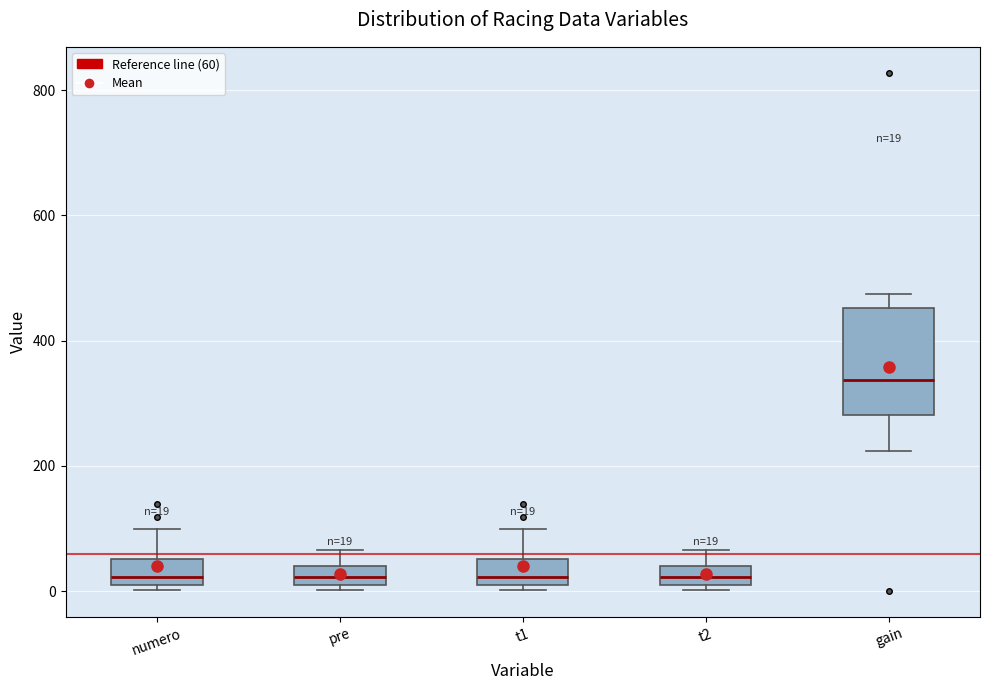

Comparing the boxes themselves (not the whiskers), which one is the tallest?

gain